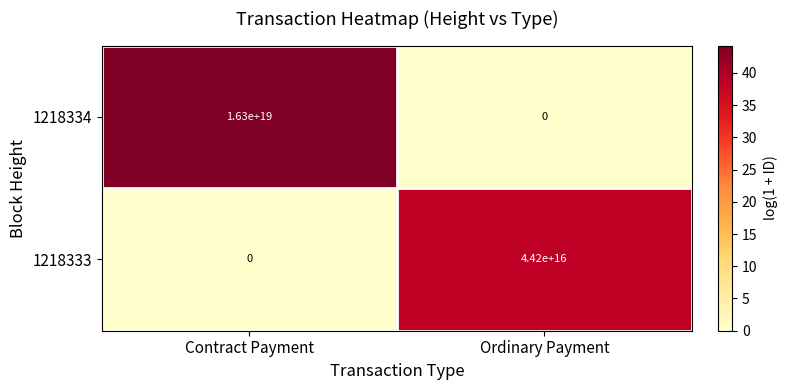

At how many categories does at least one series exceed 38?

2